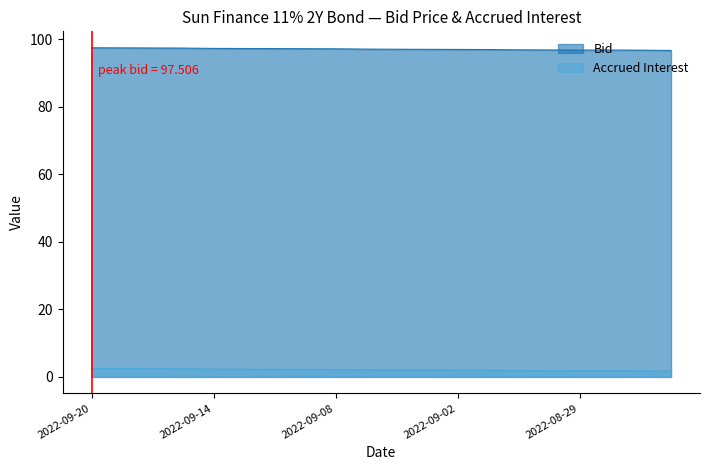

What is the label of the 3rd point from the right?

2022-08-26